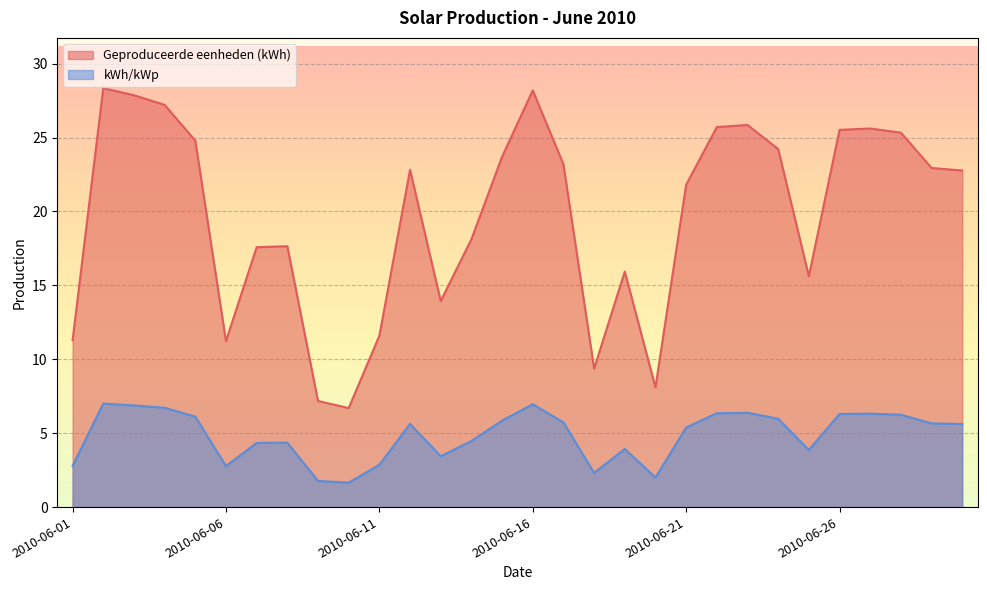

Rank the categories by kWh/kWp value from highest to lowest.

2010-06-02, 2010-06-16, 2010-06-03, 2010-06-04, 2010-06-23, 2010-06-22, 2010-06-27, 2010-06-26, 2010-06-28, 2010-06-05, 2010-06-24, 2010-06-15, 2010-06-17, 2010-06-29, 2010-06-12, 2010-06-30, 2010-06-21, 2010-06-14, 2010-06-08, 2010-06-07, 2010-06-19, 2010-06-25, 2010-06-13, 2010-06-11, 2010-06-01, 2010-06-06, 2010-06-18, 2010-06-20, 2010-06-09, 2010-06-10